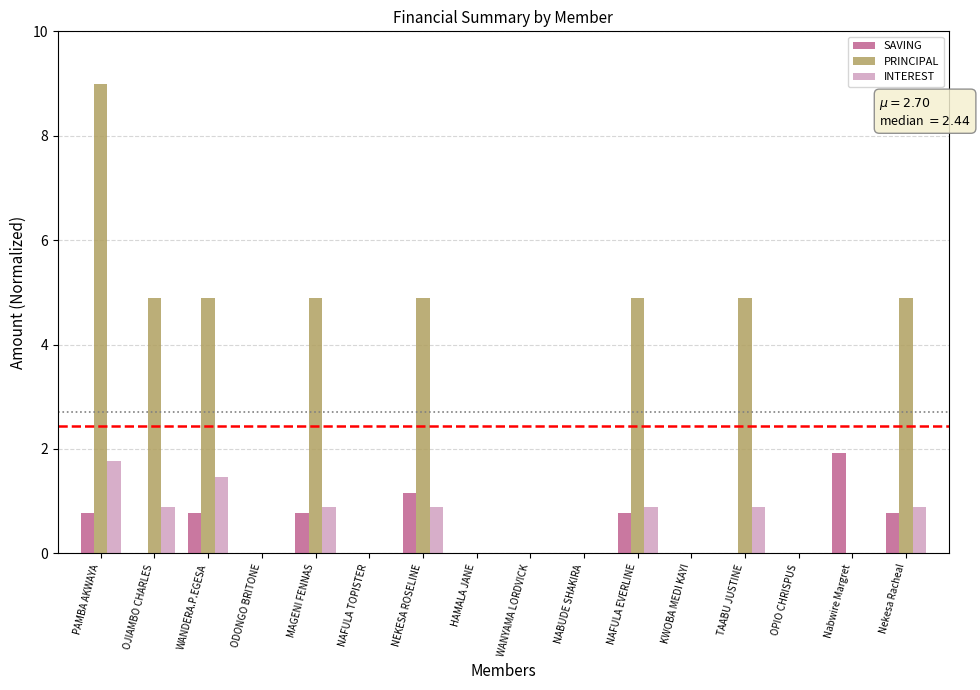

Reading right to left, transcribe all the data shown in this chart.

SAVING: 0.8	1.9	0.0	0.0	0.0	0.8	0.0	0.0	0.0	1.2	0.0	0.8	0.0	0.8	0.0	0.8
PRINCIPAL: 4.9	0.0	0.0	4.9	0.0	4.9	0.0	0.0	0.0	4.9	0.0	4.9	0.0	4.9	4.9	9.0
INTEREST: 0.9	0.0	0.0	0.9	0.0	0.9	0.0	0.0	0.0	0.9	0.0	0.9	0.0	1.5	0.9	1.8